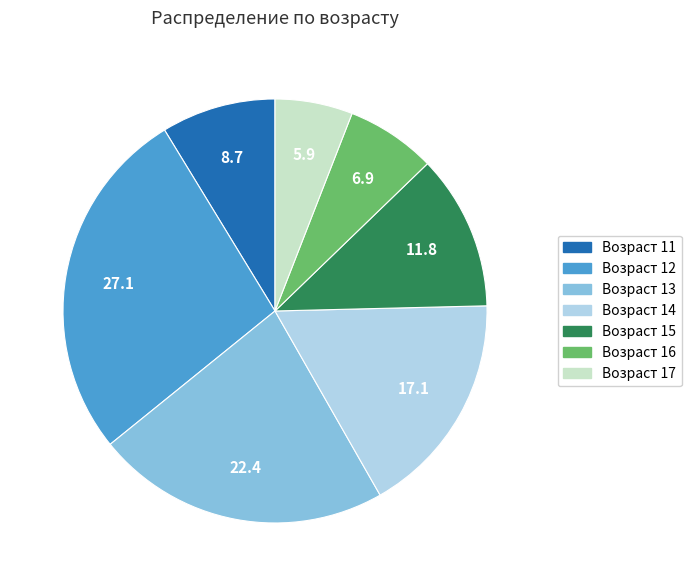

Count the number of slices in the pie.

7